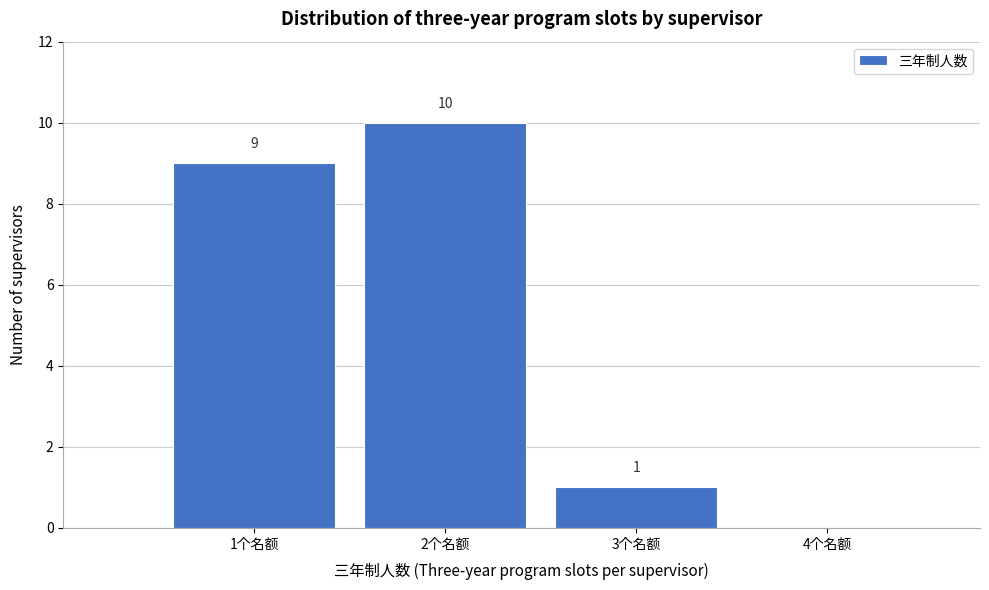

Which range on the x-axis has the tallest bar?

1.5 to 2.5